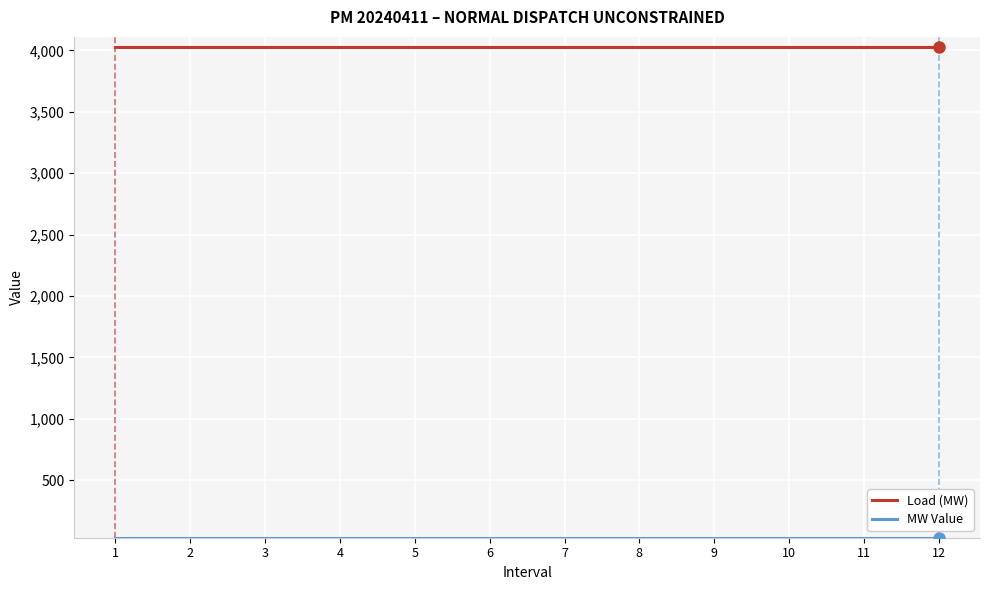

What is the maximum value shown in the chart?

4029.0